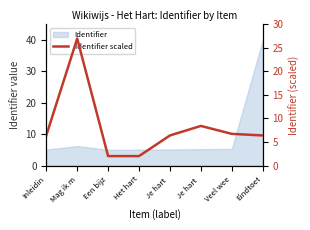

What is the label of the 3rd point from the left?

Een bijz